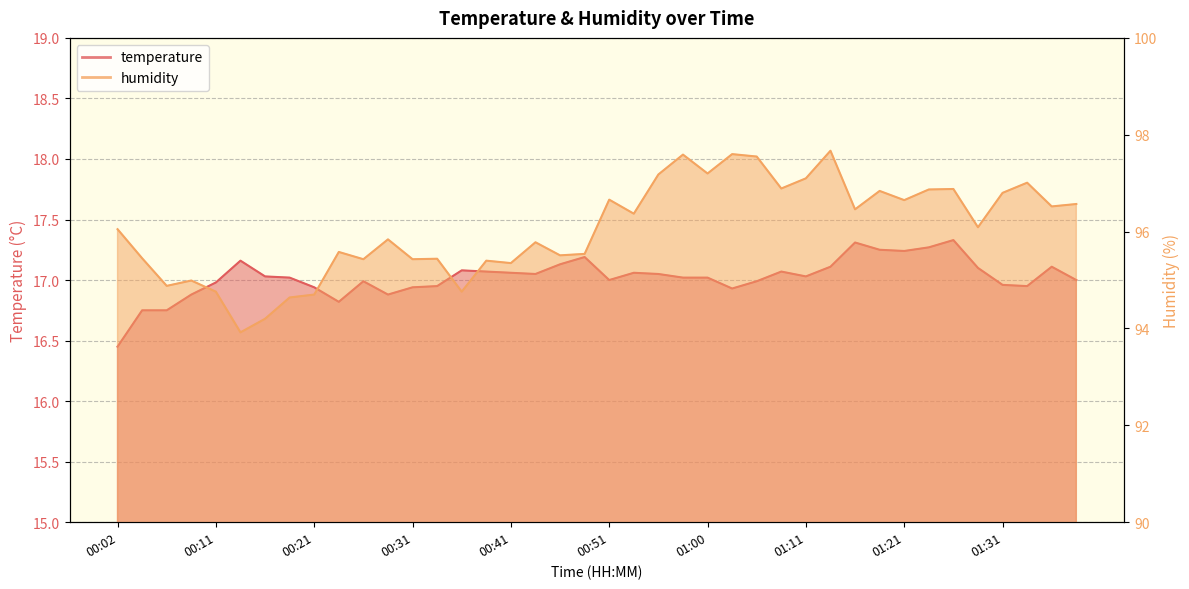

What is the difference between the highest and lowest values at 01:23?

79.6